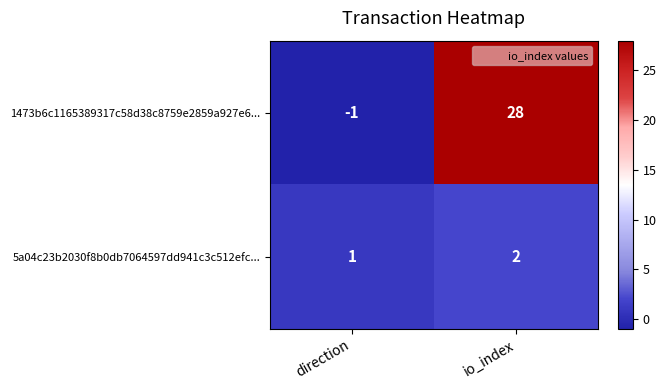

Reading left to right, extract all data points from this chart.

1473b6c1165389317c58d38c8759e2859a927e6...: direction=-1	io_index=28
5a04c23b2030f8b0db7064597dd941c3c512efc...: direction=1	io_index=2